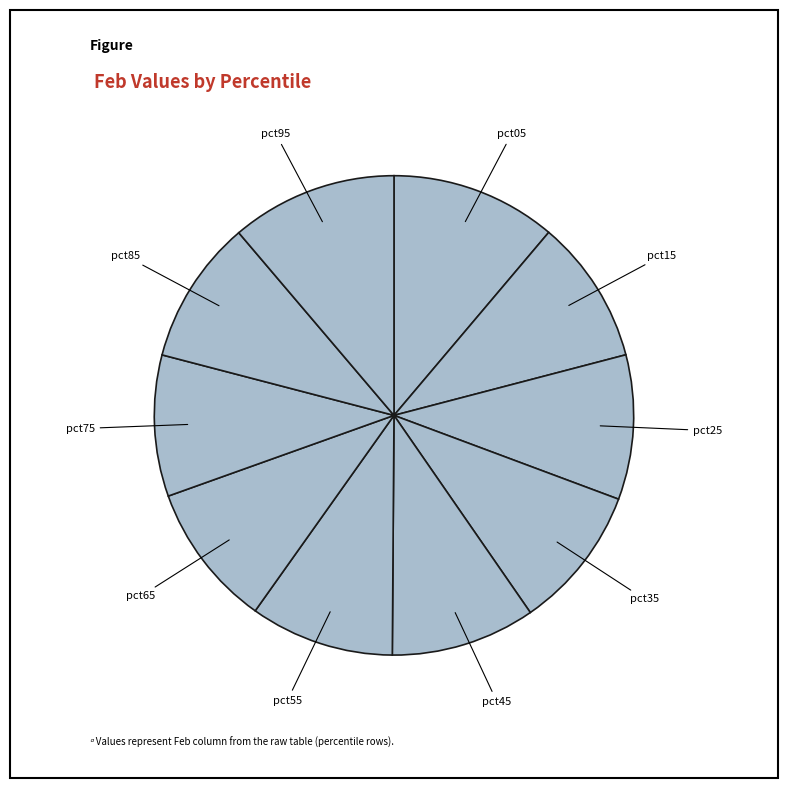

Is there any slice that represents more than half of the pie?

No